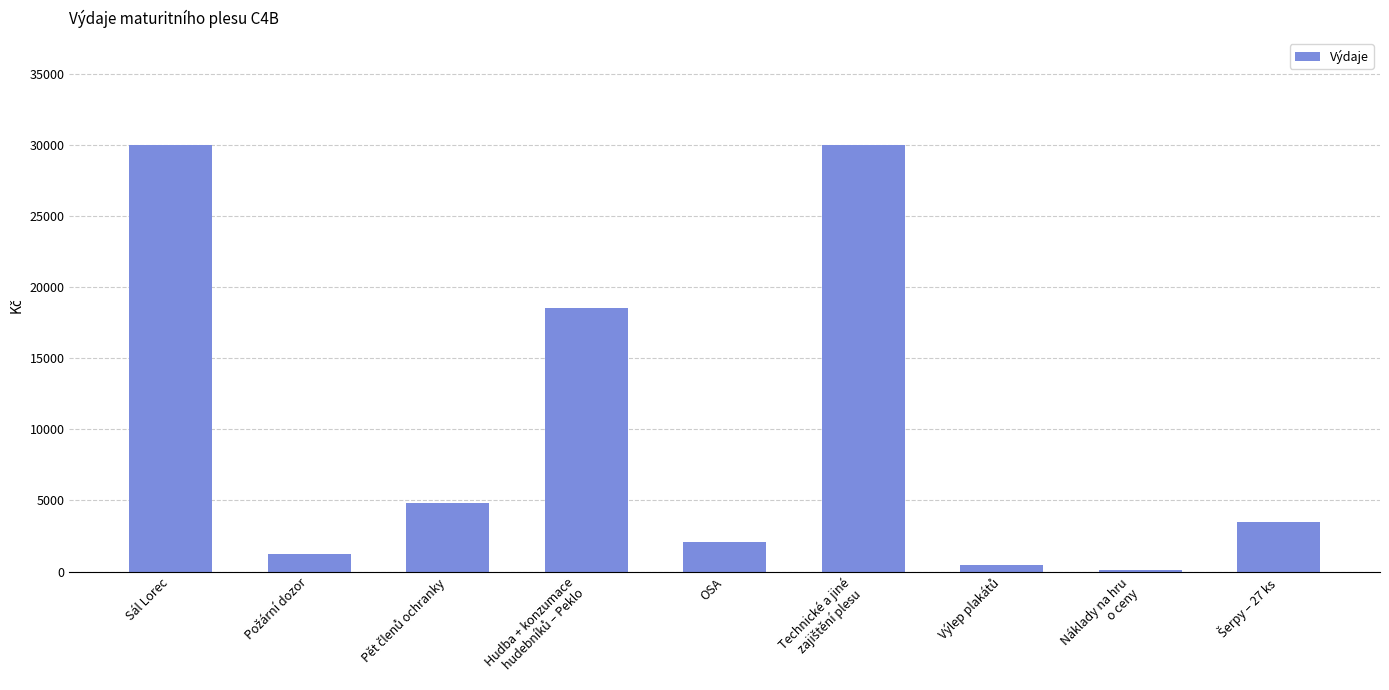

Is it true that the value at Sál Lorec is 43887.8?

False